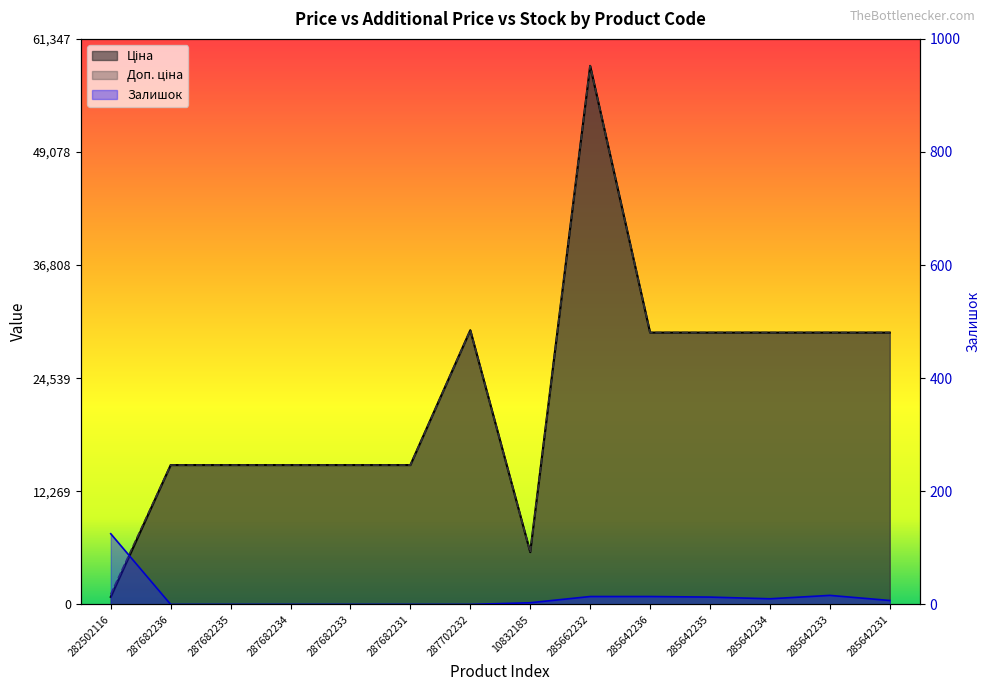

What is the approximate value of Ціна at 287682236?

15120.0